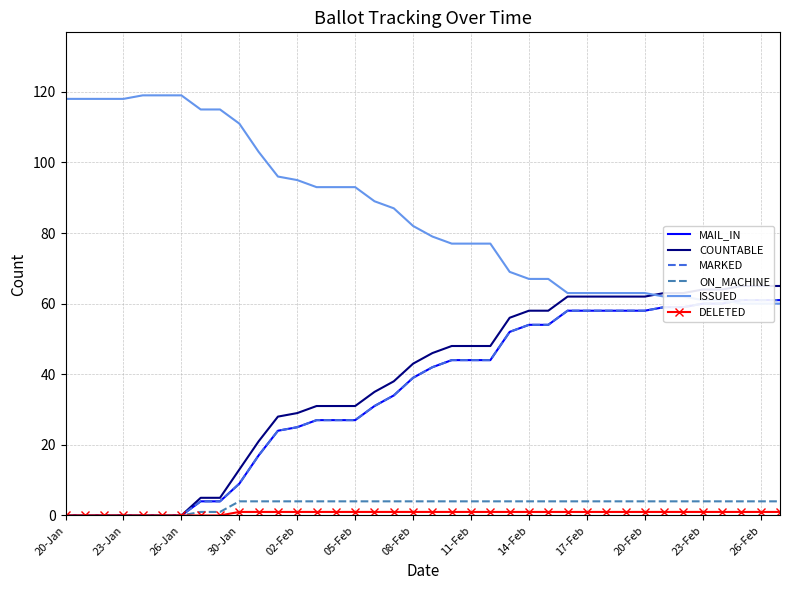

True or false: ON_MACHINE has a value of 4 at 17-Feb.

True